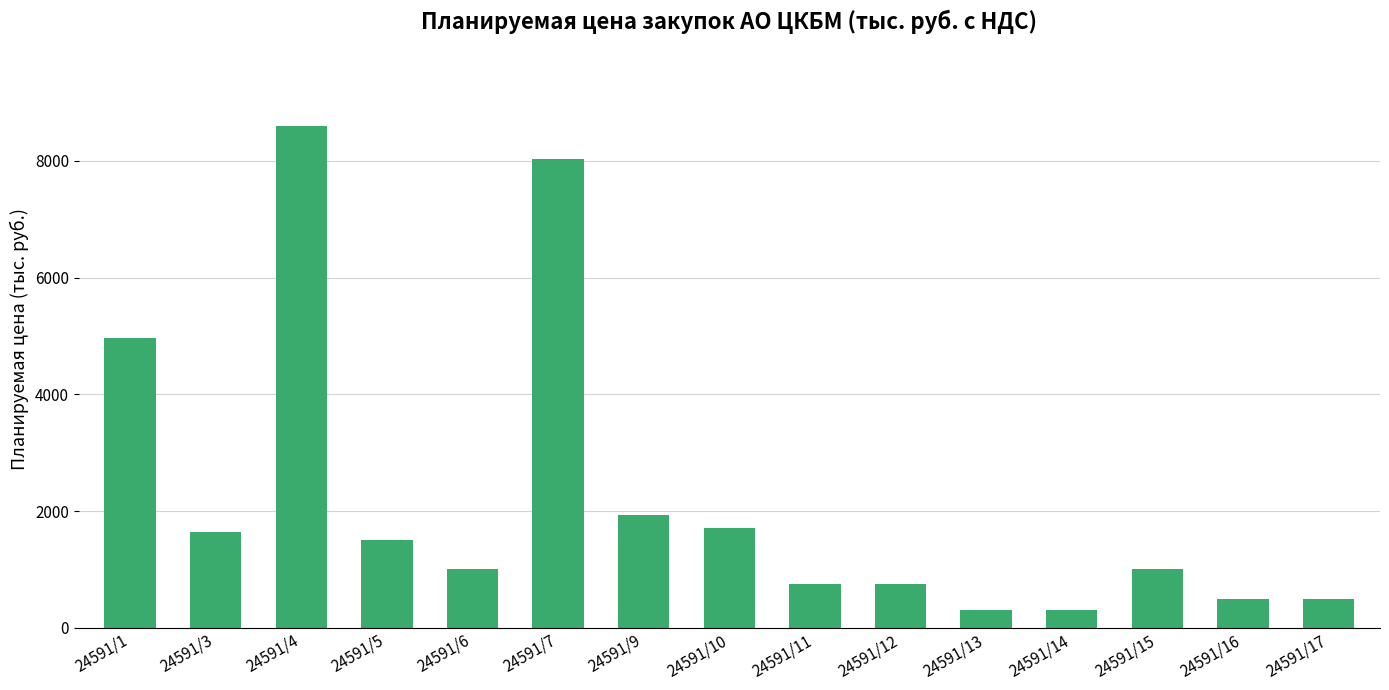

What is the approximate value at 24591/16?

500.0